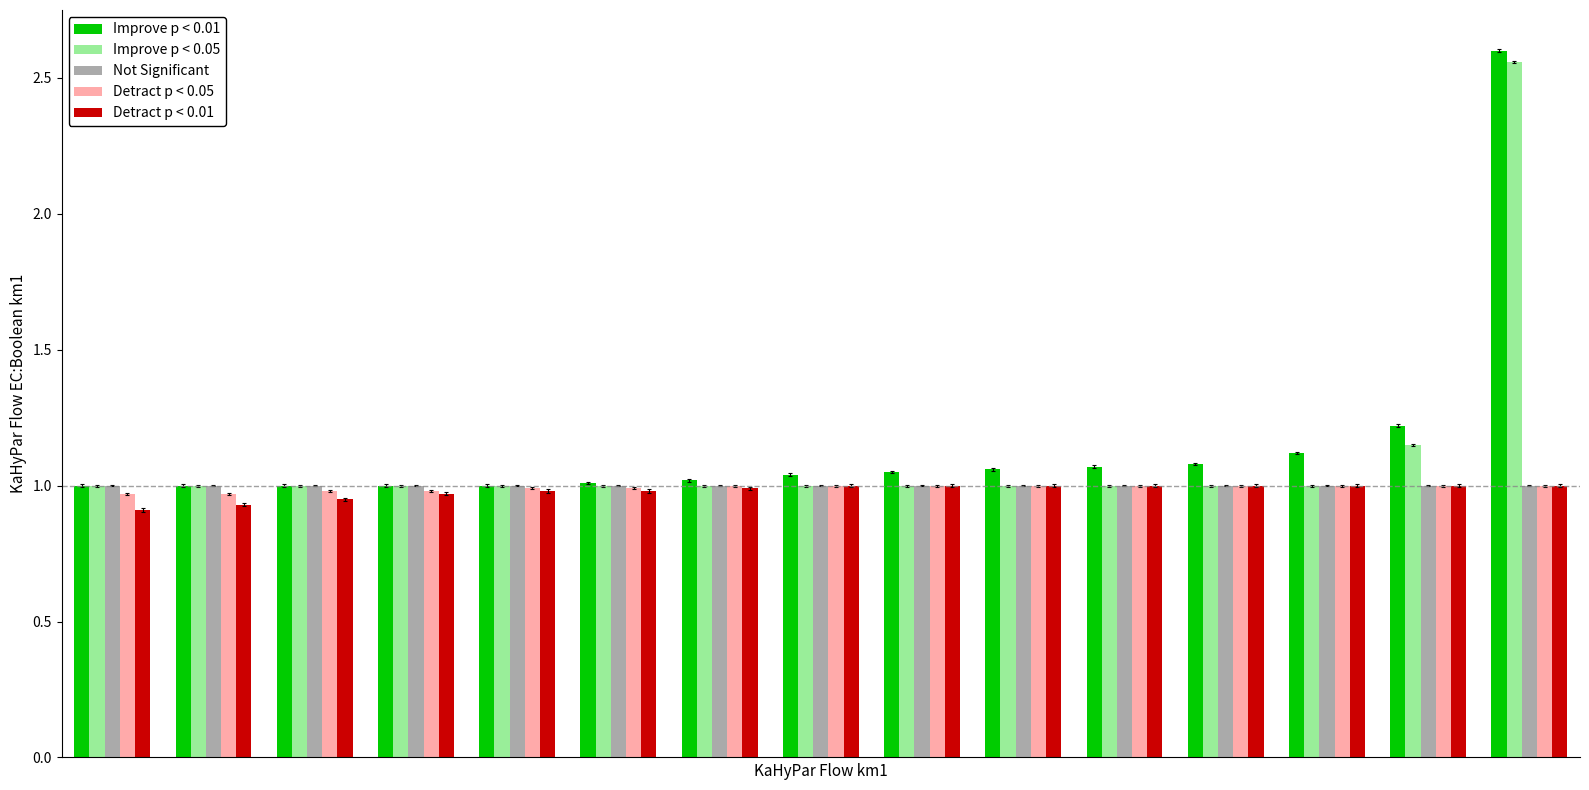

Are the bars horizontal?

No